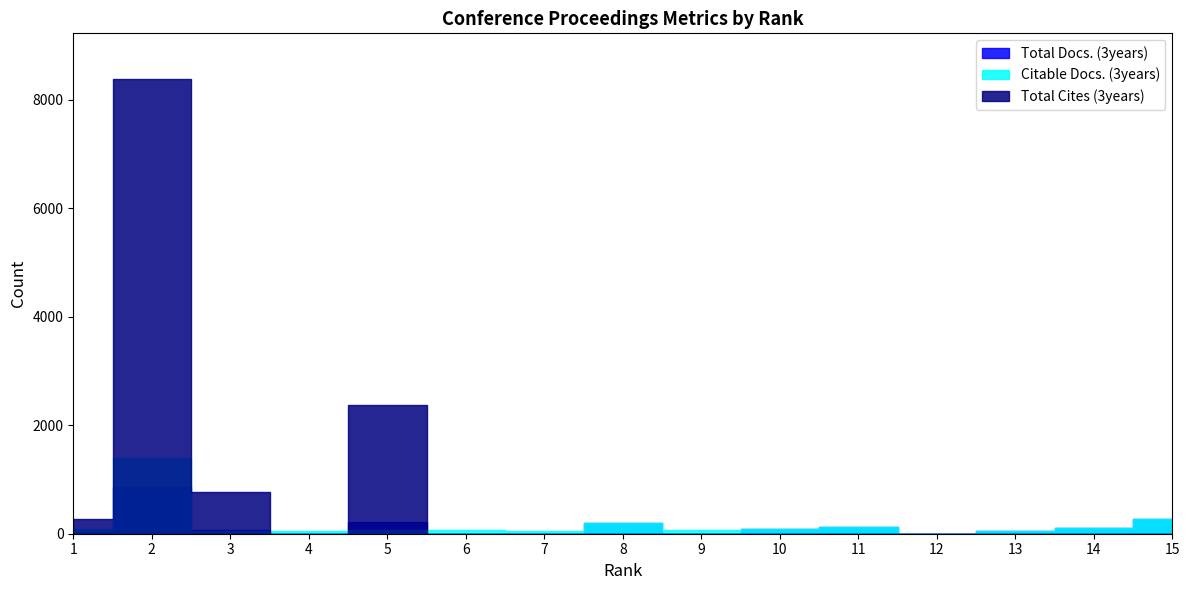

How many interior local valleys does the Total Cites (3years) series have?

1